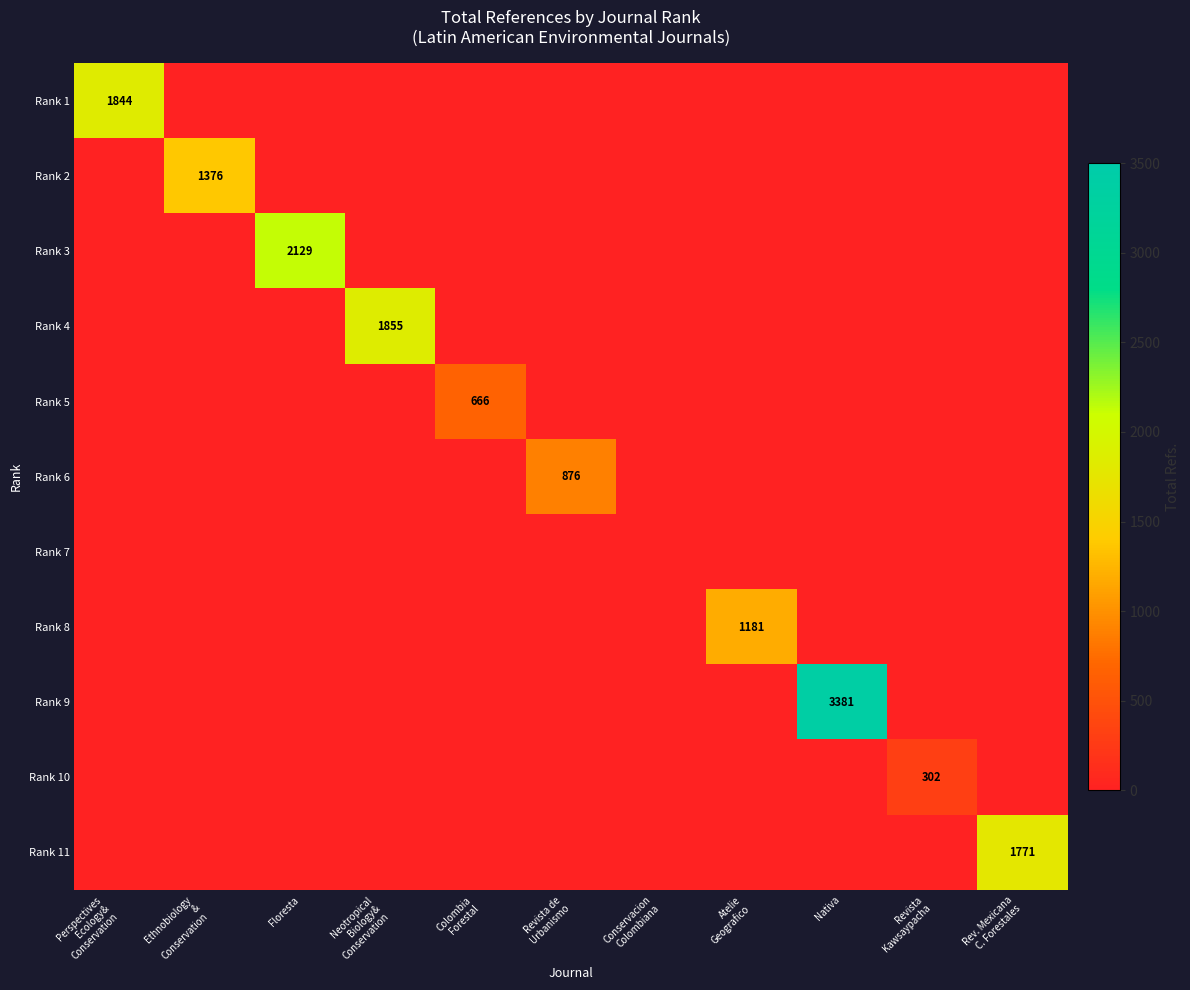

The Rank 10 series shows 0 at Atelie Geografico. True or false?

True